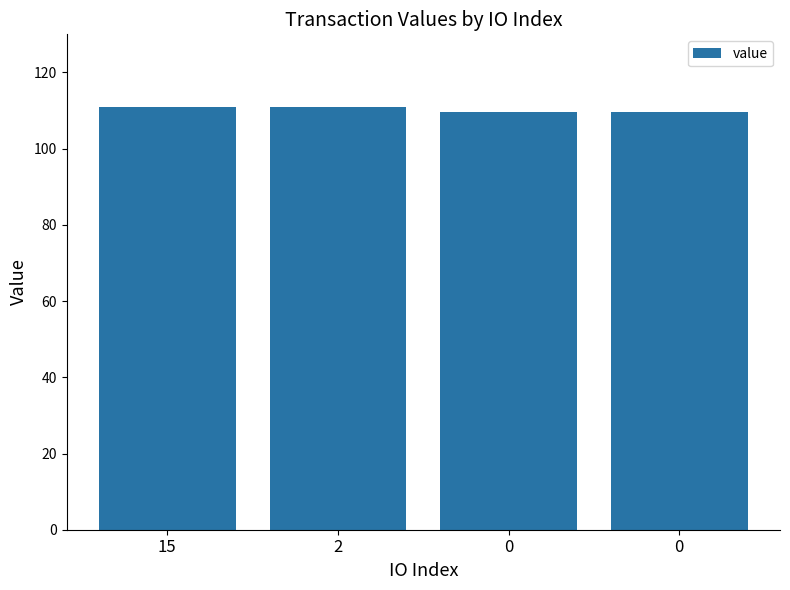

Count the number of categories in the chart.

4